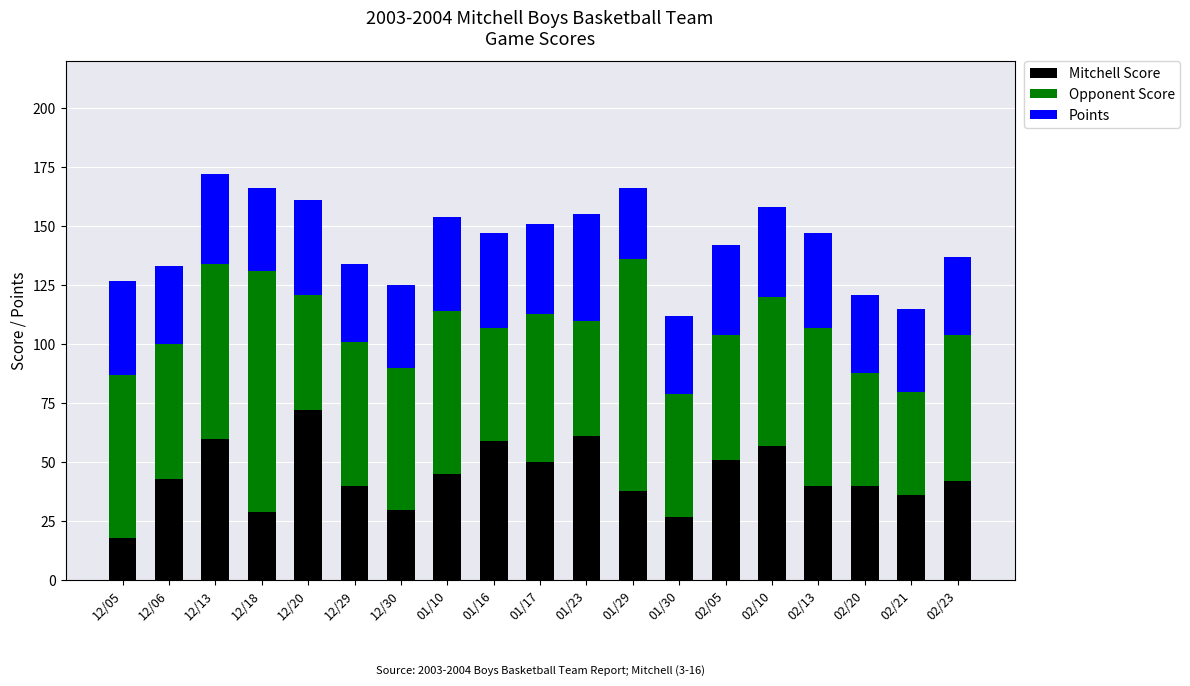

Which category has the highest value in the Mitchell Score series?

12/20